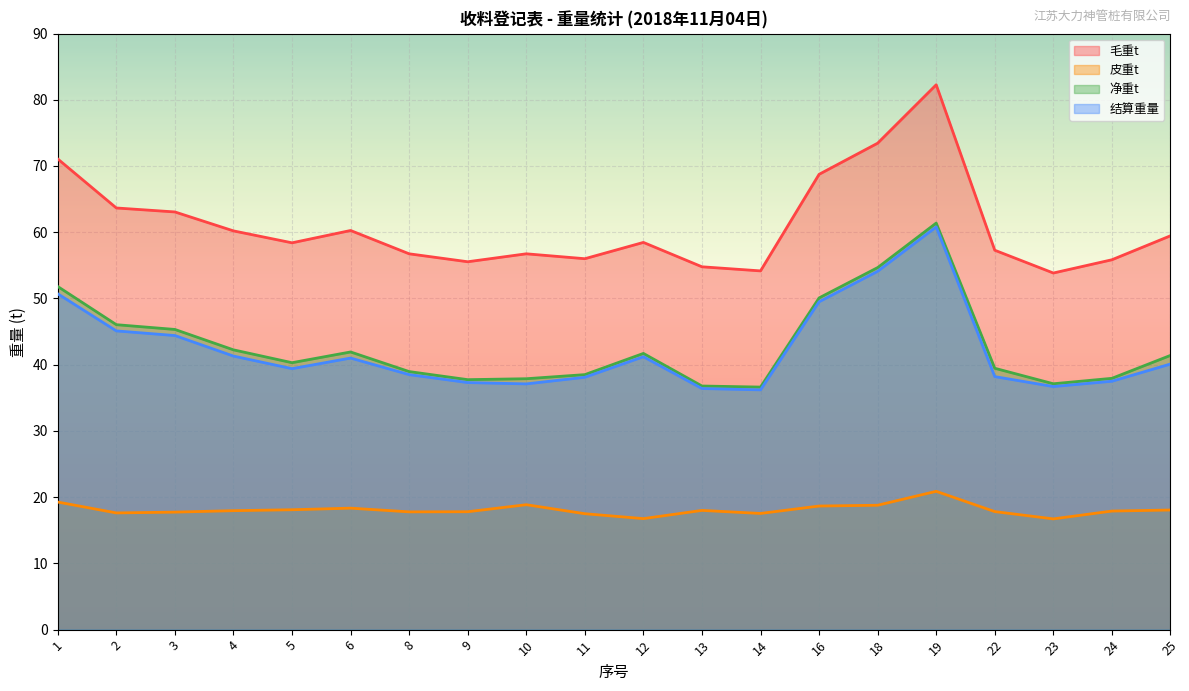

What is the value of the 毛重t point at the 8th from the left?

55.5